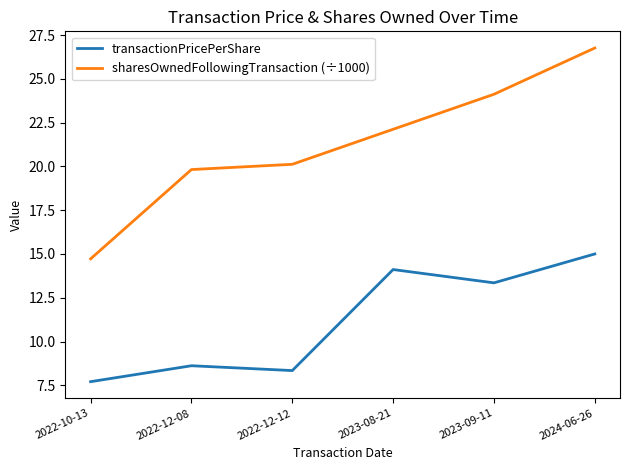

Does the chart have visible grid lines?

No